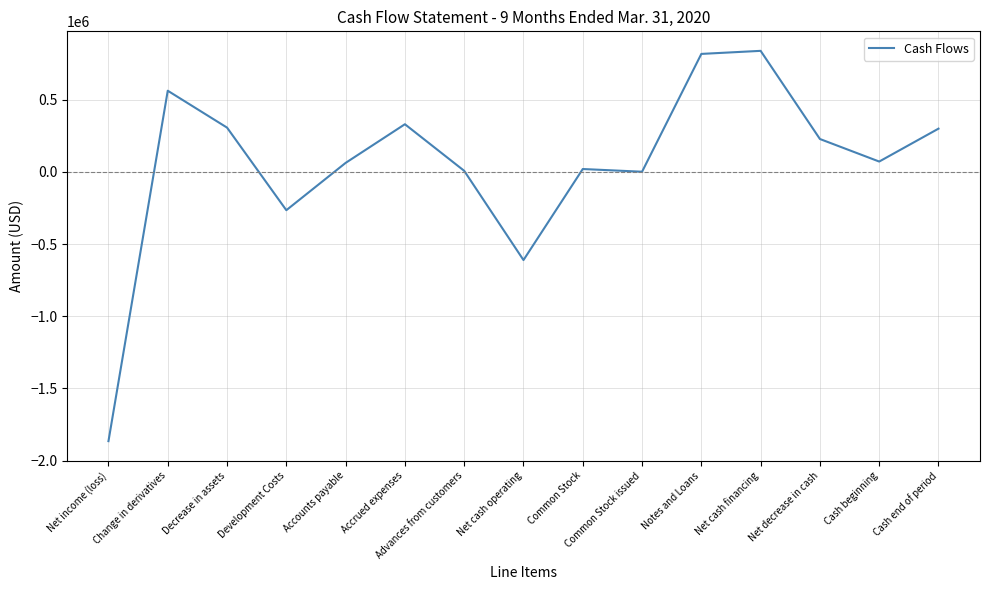

True or false: the data has more than 1 interior local peaks.

True